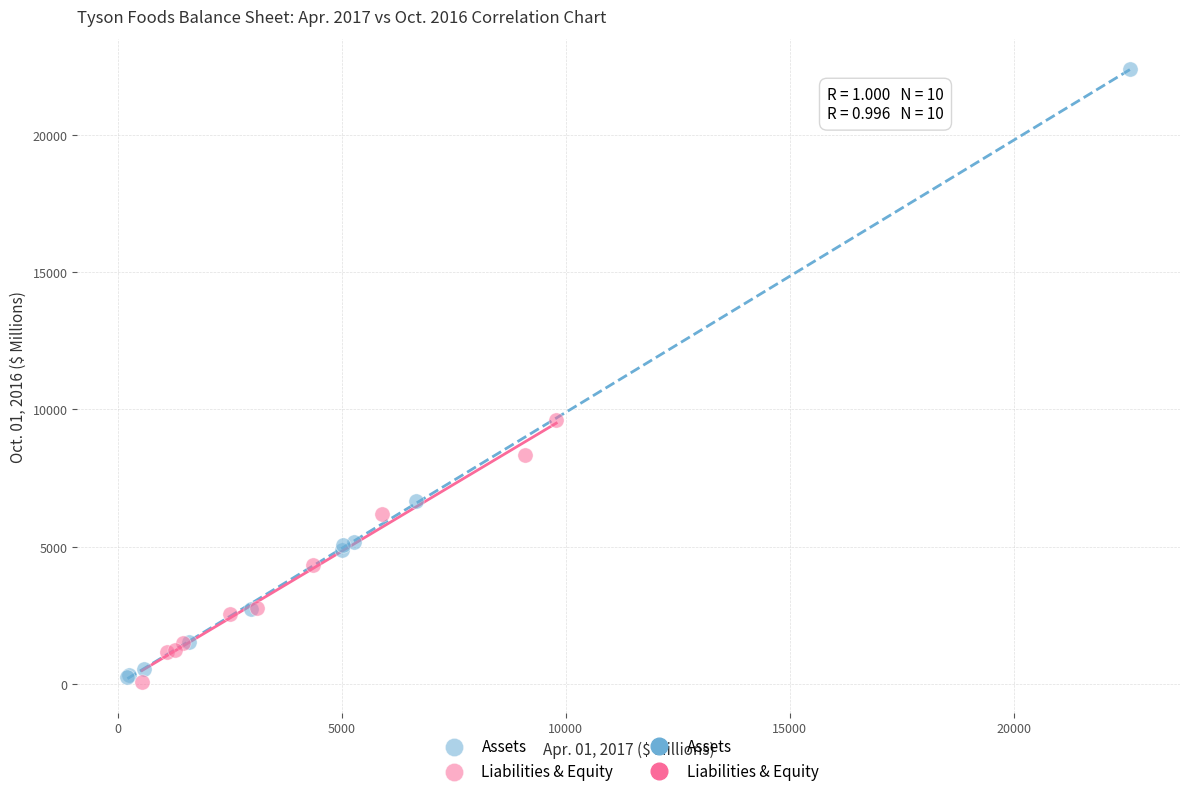

Which series has the widest spread of Y values?

Assets